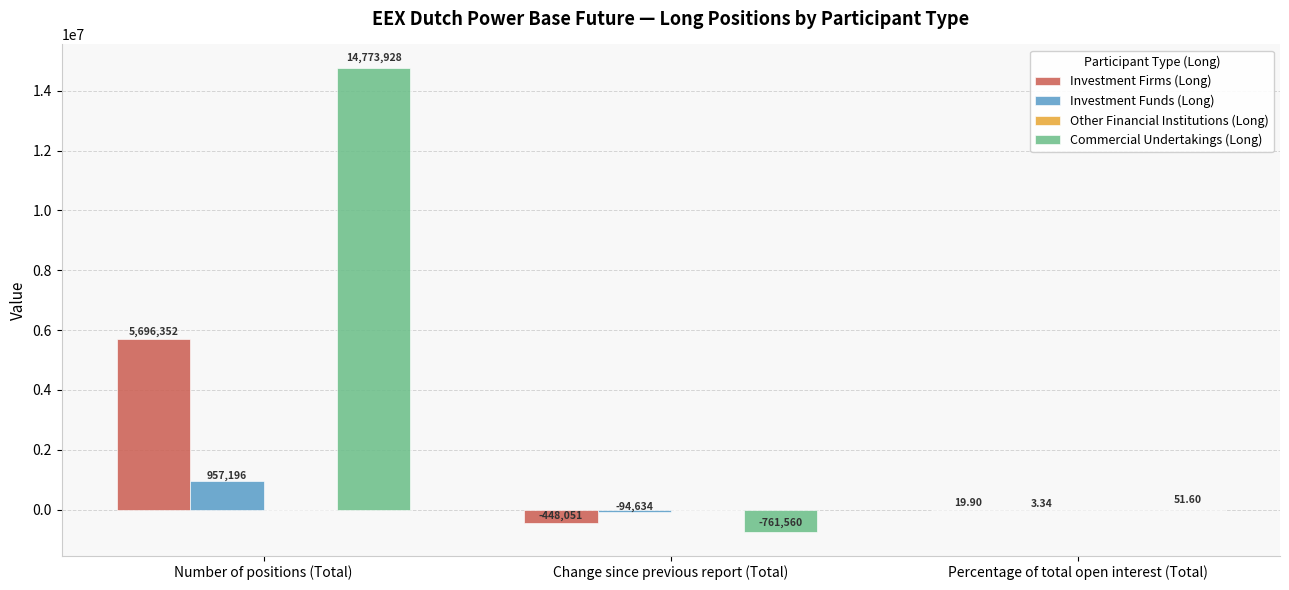

What is the sum of the Commercial Undertakings (Long) values at Percentage of total open interest (Total) and Change since previous report (Total)?

-761508.4